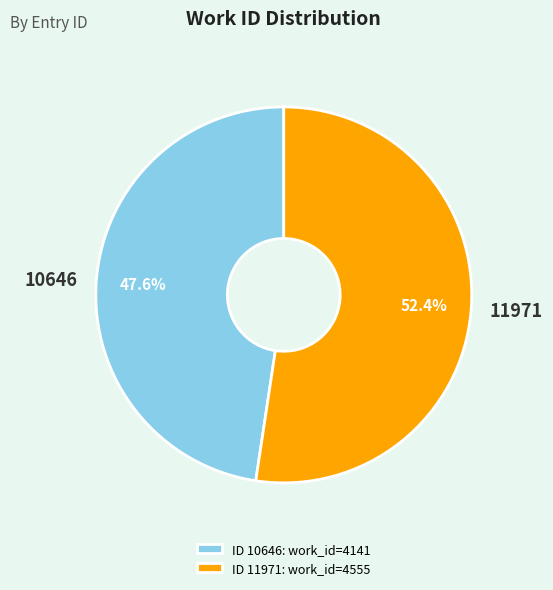

Do 11971 and 10646 together represent more than half of the pie?

Yes